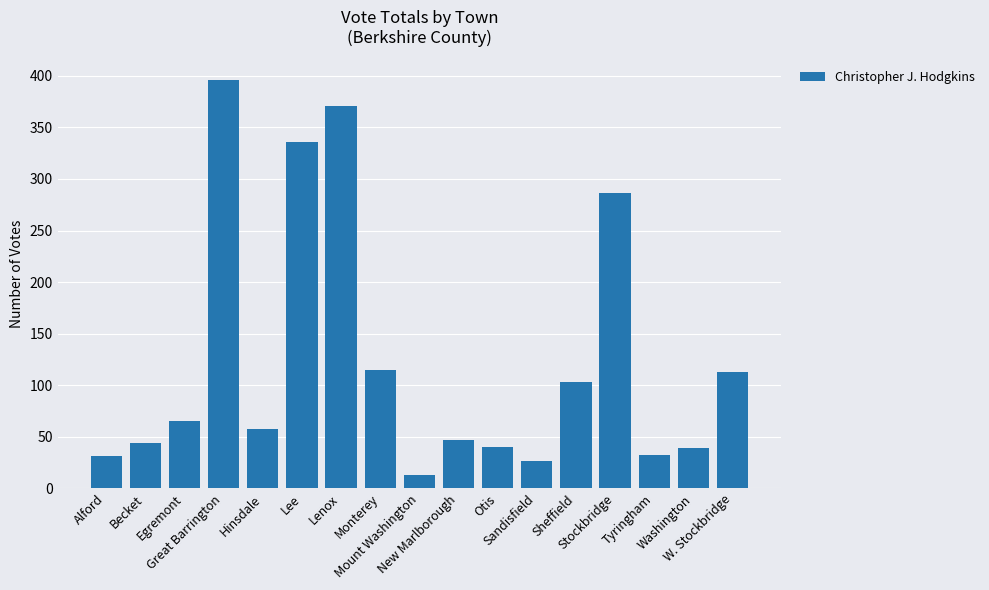

What is the maximum value shown in the chart?

396